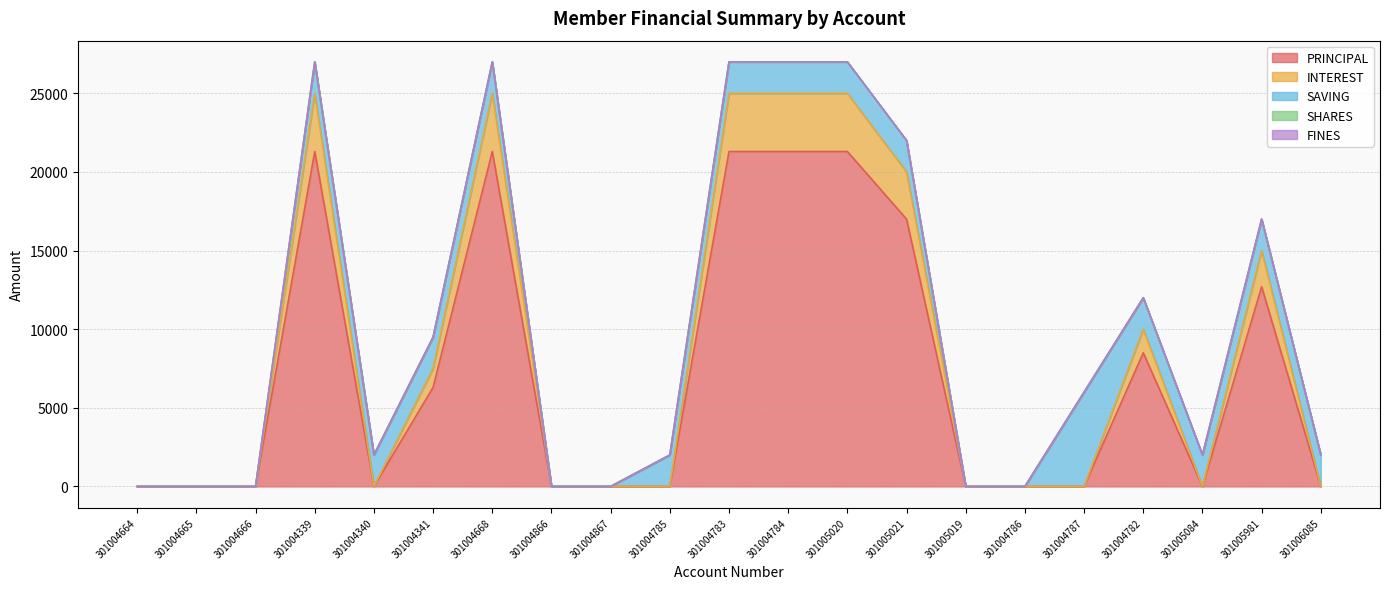

What is the total value across all series at 301006085?

2000